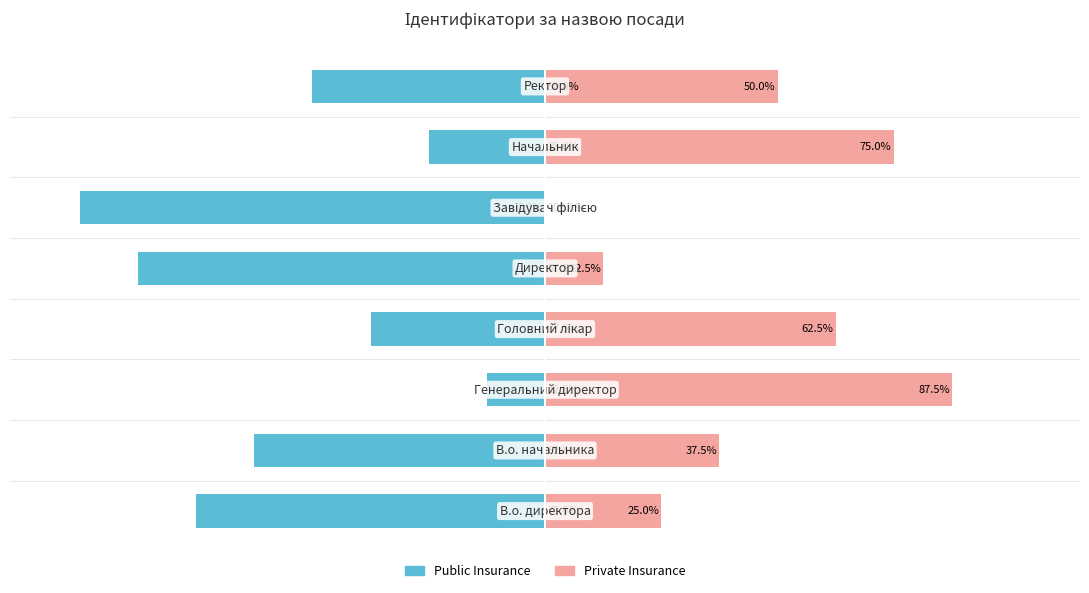

How many bars are there in each group?

2